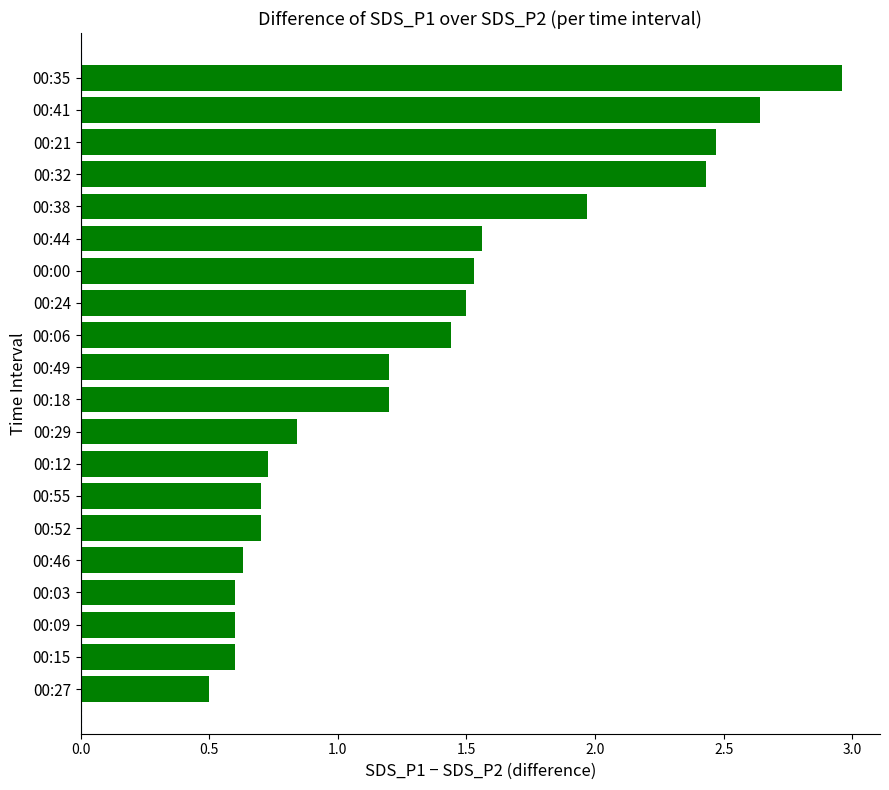

What is the difference between the second highest and second lowest values?

2.0